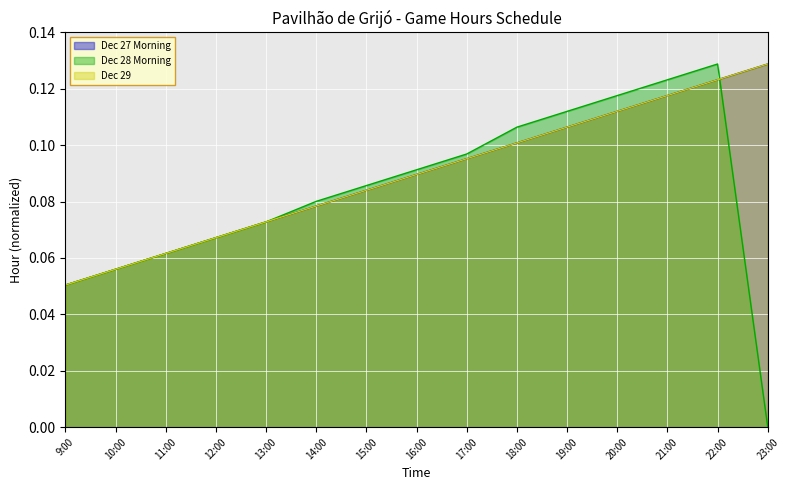

Count the Dec 29 values in the range 0 to 1.

15